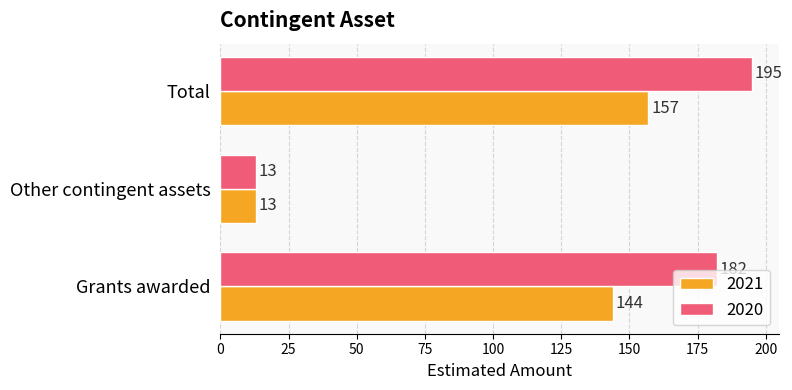

Rank the series by their average value, from highest to lowest.

2020, 2021